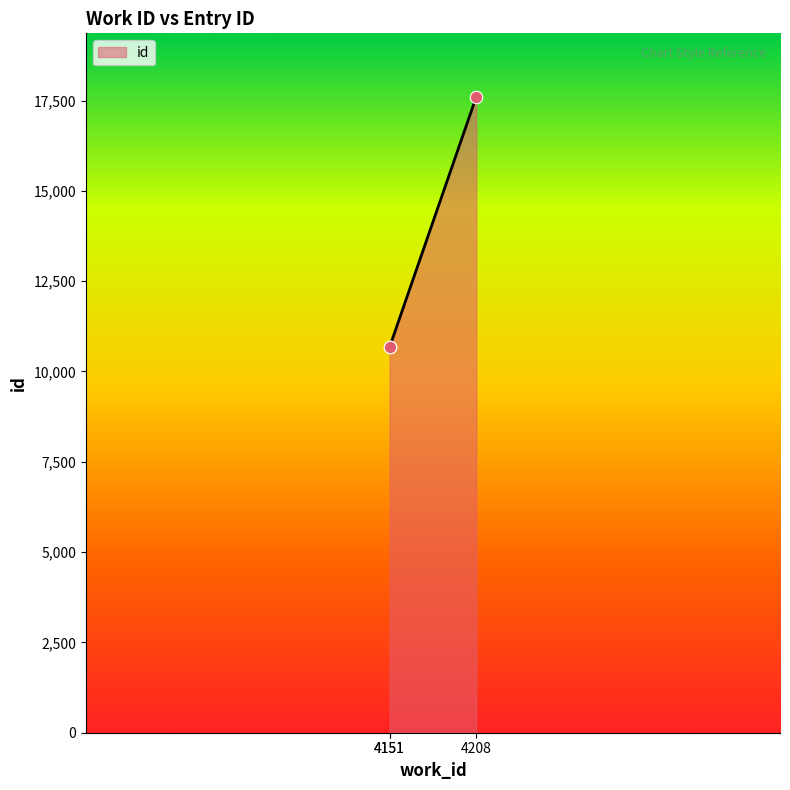

What is the change in value from 4151 to 4208?

+6922